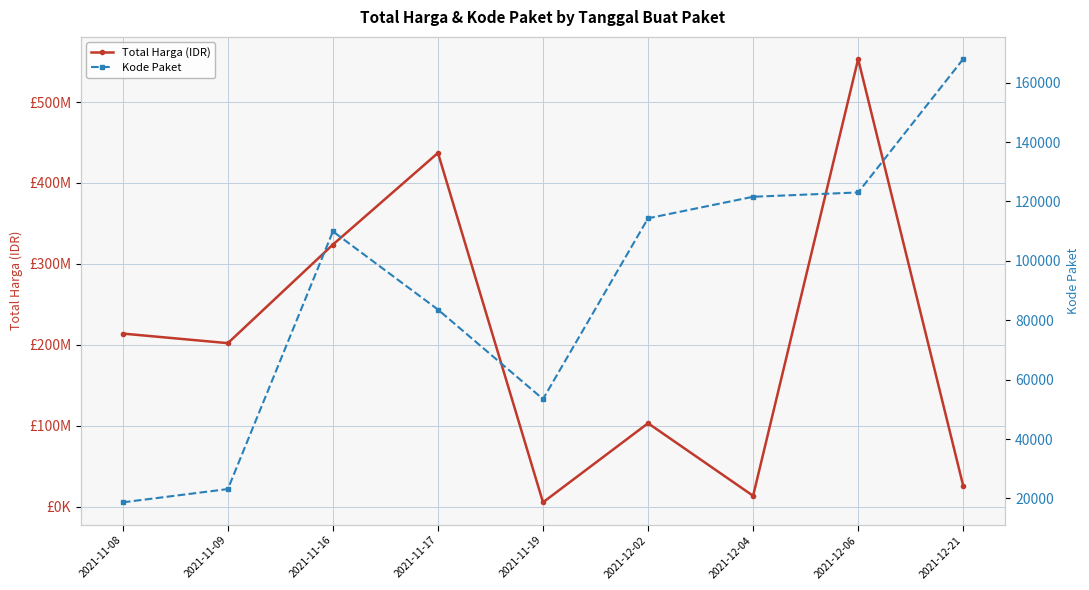

What is the sum of all Total Harga (IDR) values?

1877116917